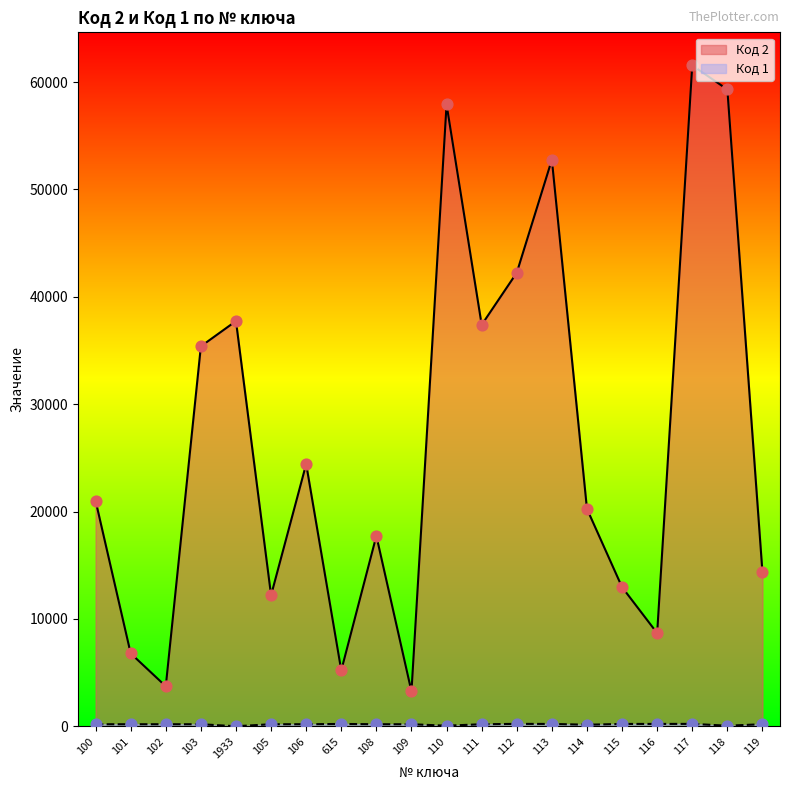

At how many categories does at least one series exceed 31985?

8